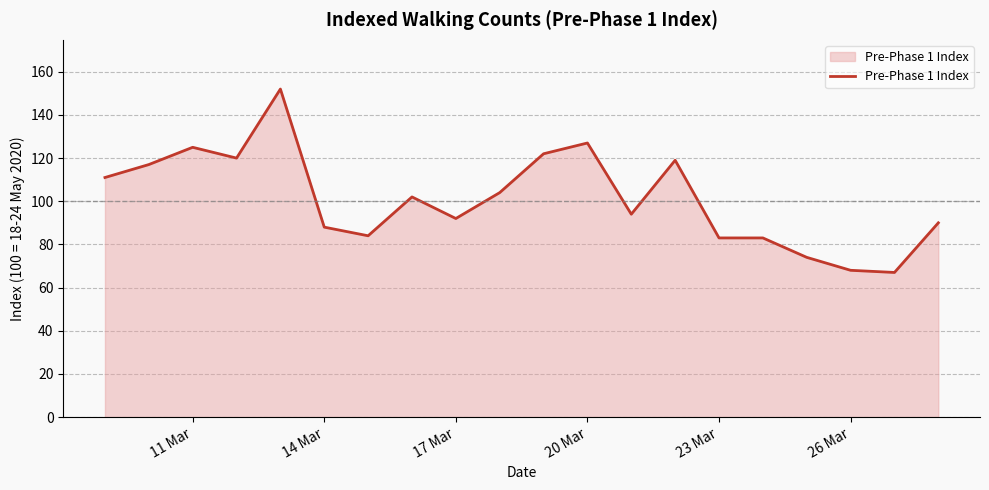

What is the greatest value displayed?

152